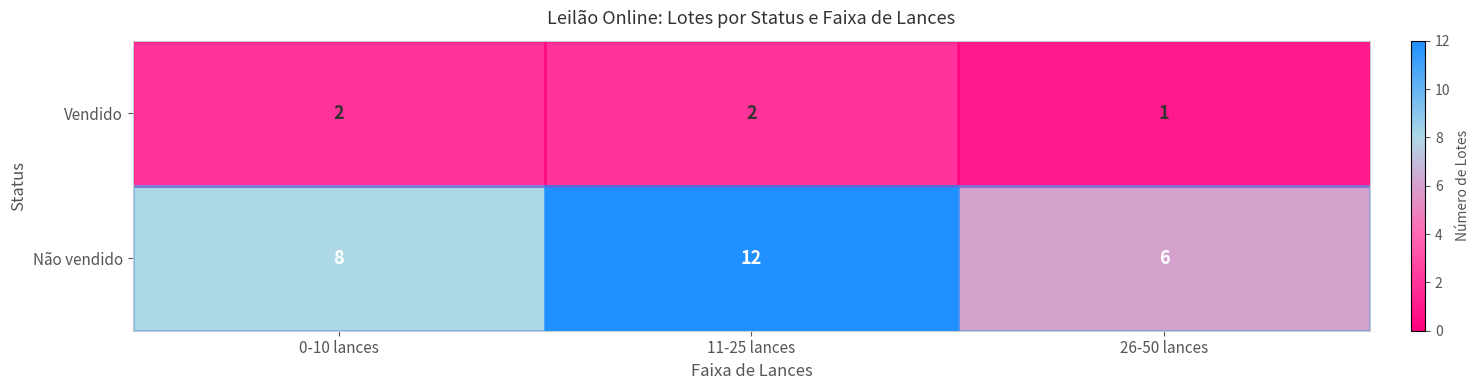

What is the sum of all Não vendido values?

26